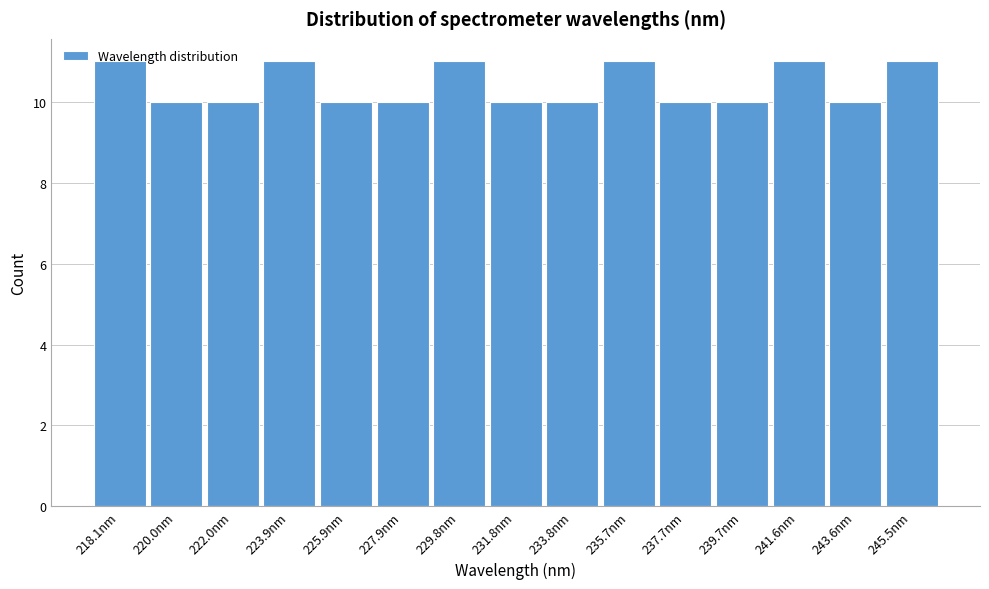

What is the change in value from 225.9nm to 241.6nm?

+1